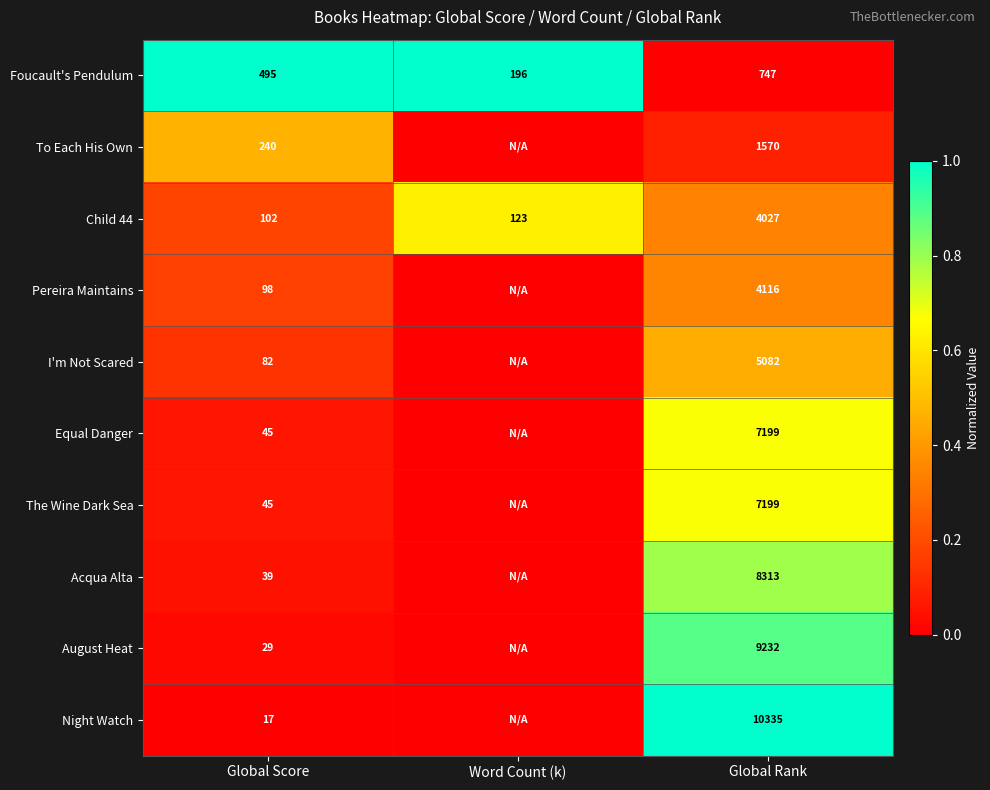

What is the minimum value for Child 44?

102